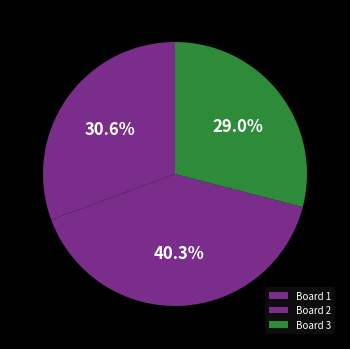

What is the change in value from Board 1 to Board 2?

+6